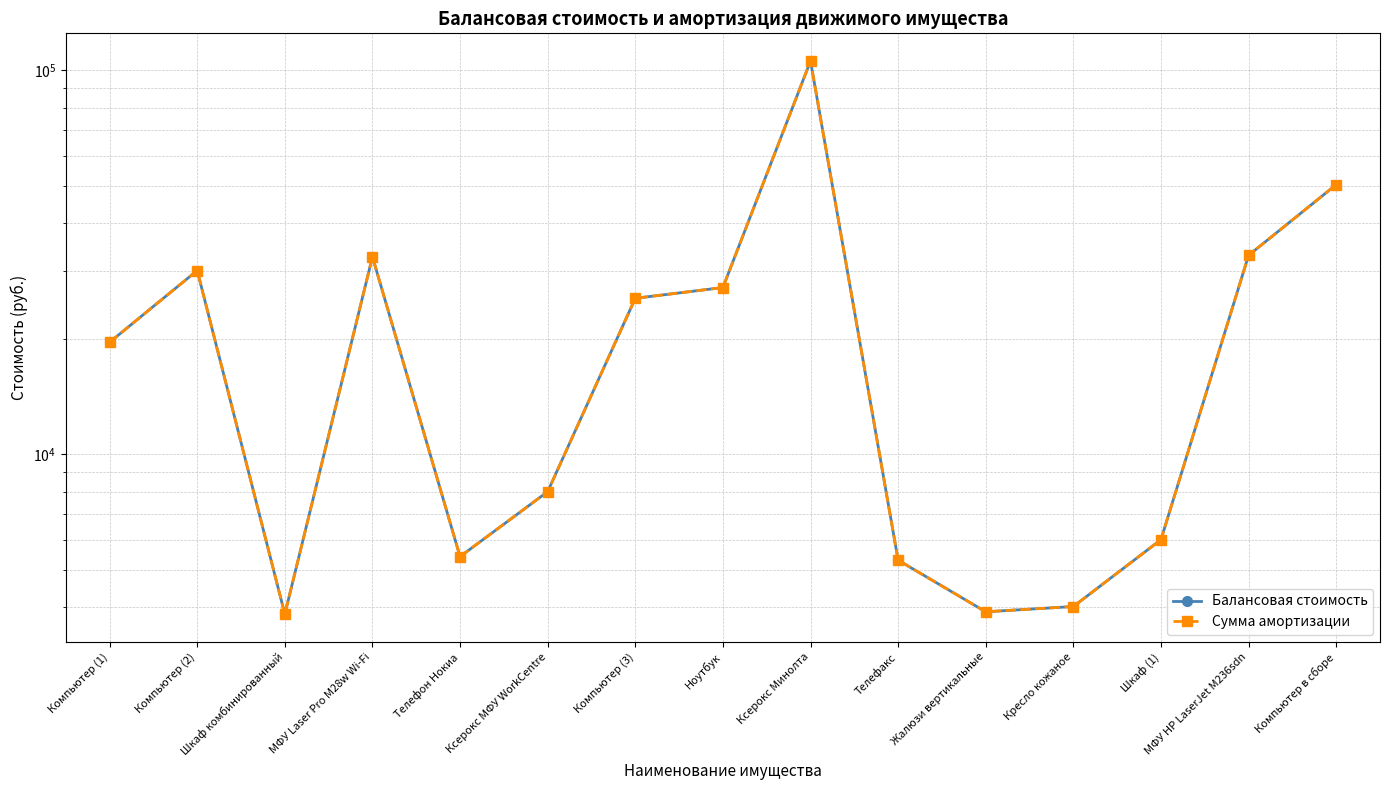

Which series changed the most between Телефон Нокиа and Жалюзи вертикальные?

Балансовая стоимость